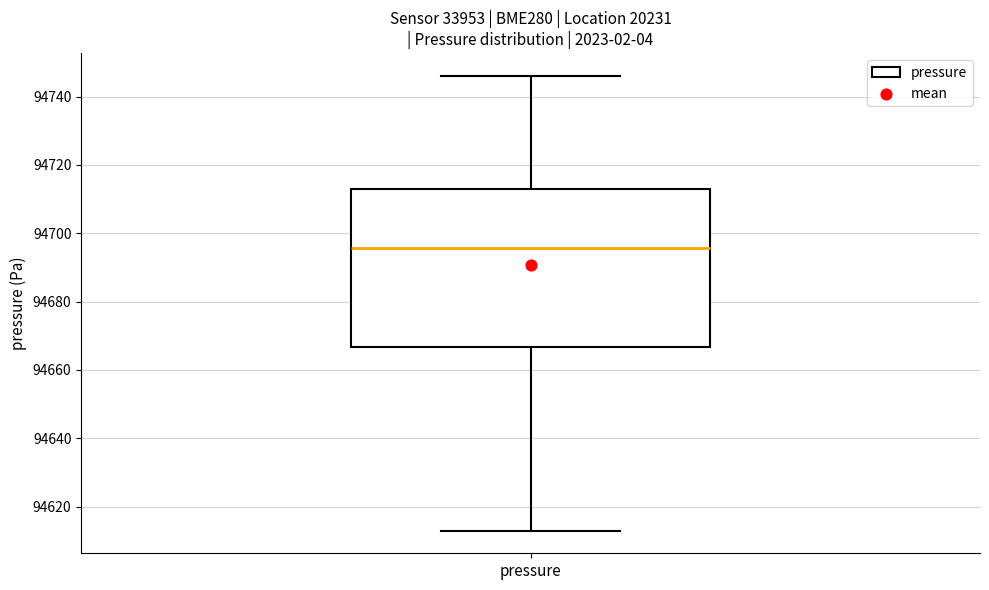

Read this box plot against the y-axis: the position of the median line, the range covered by the box, and the ends of both whiskers. The values are not printed on the chart, so give them approximately, as read against the axis.

median 94696, box 94666 to 94712, whiskers 94614 to 94746